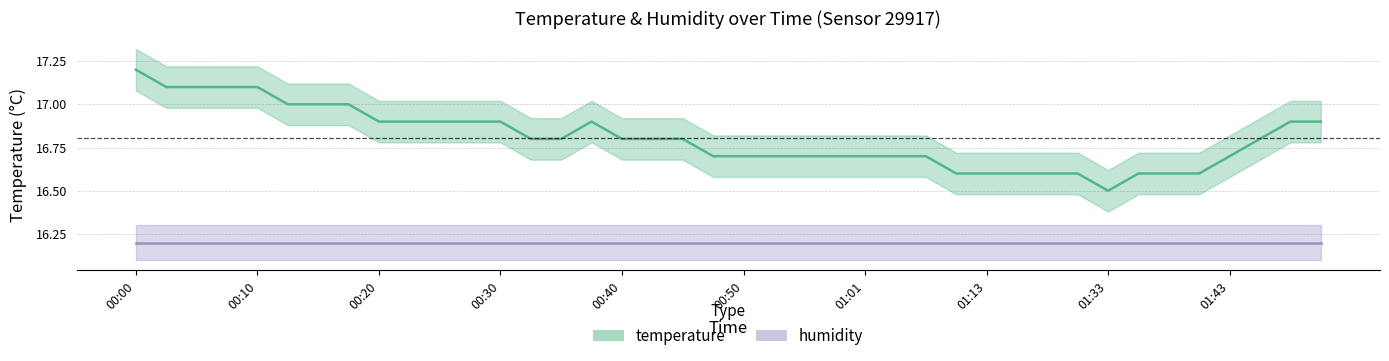

Rank the categories by value from highest to lowest.

00:00, 00:03, 00:05, 00:08, 00:10, 00:13, 00:15, 00:18, 00:20, 00:23, 00:25, 00:28, 00:30, 00:38, 01:51, 01:54, 00:33, 00:35, 00:40, 00:43, 00:45, 01:46, 00:48, 00:50, 00:53, 00:55, 00:58, 01:01, 01:03, 01:05, 01:43, 01:08, 01:13, 01:16, 01:22, 01:30, 01:35, 01:38, 01:40, 01:33